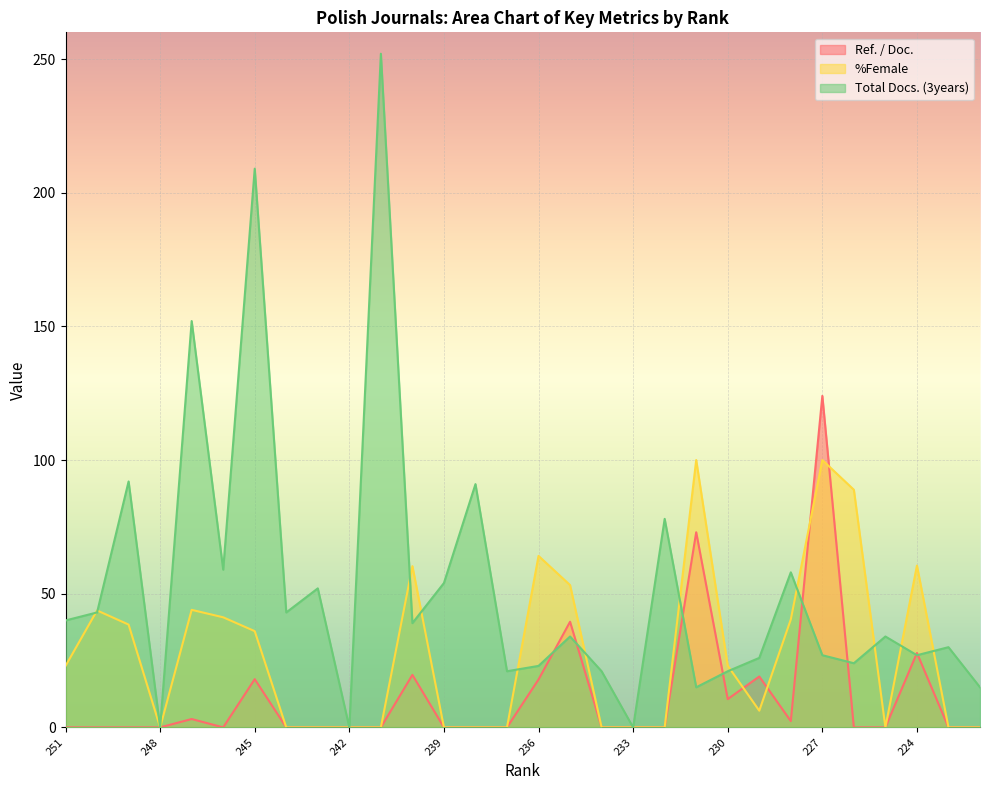

Where do Ref. / Doc. and %Female first cross each other?

230 and 229